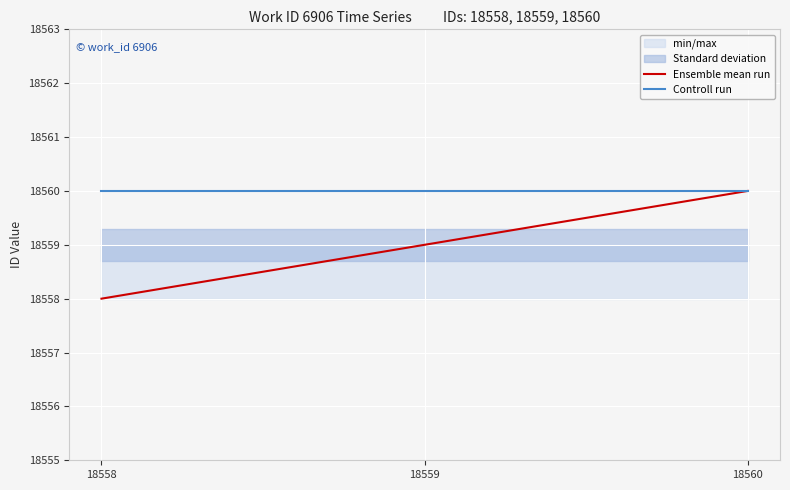

Is it true that Controll run equals 6141 at 18559?

False